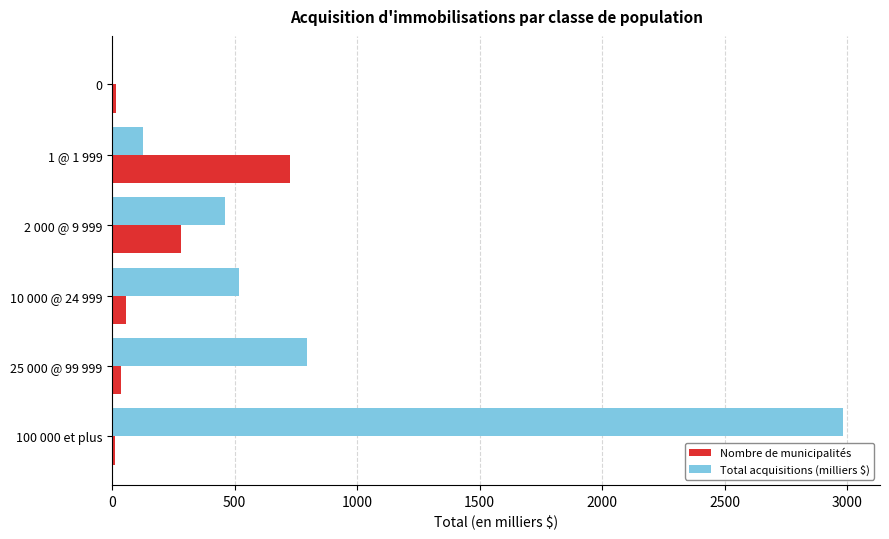

The value of Nombre de municipalités at 1 @ 1 999 is 1014.1. True or false?

False